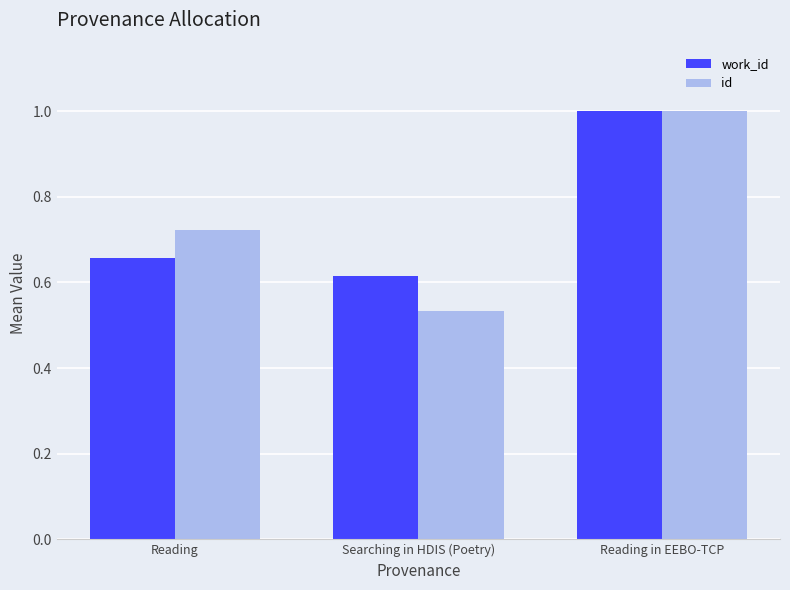

What is the total value across all series at Reading?

1.4